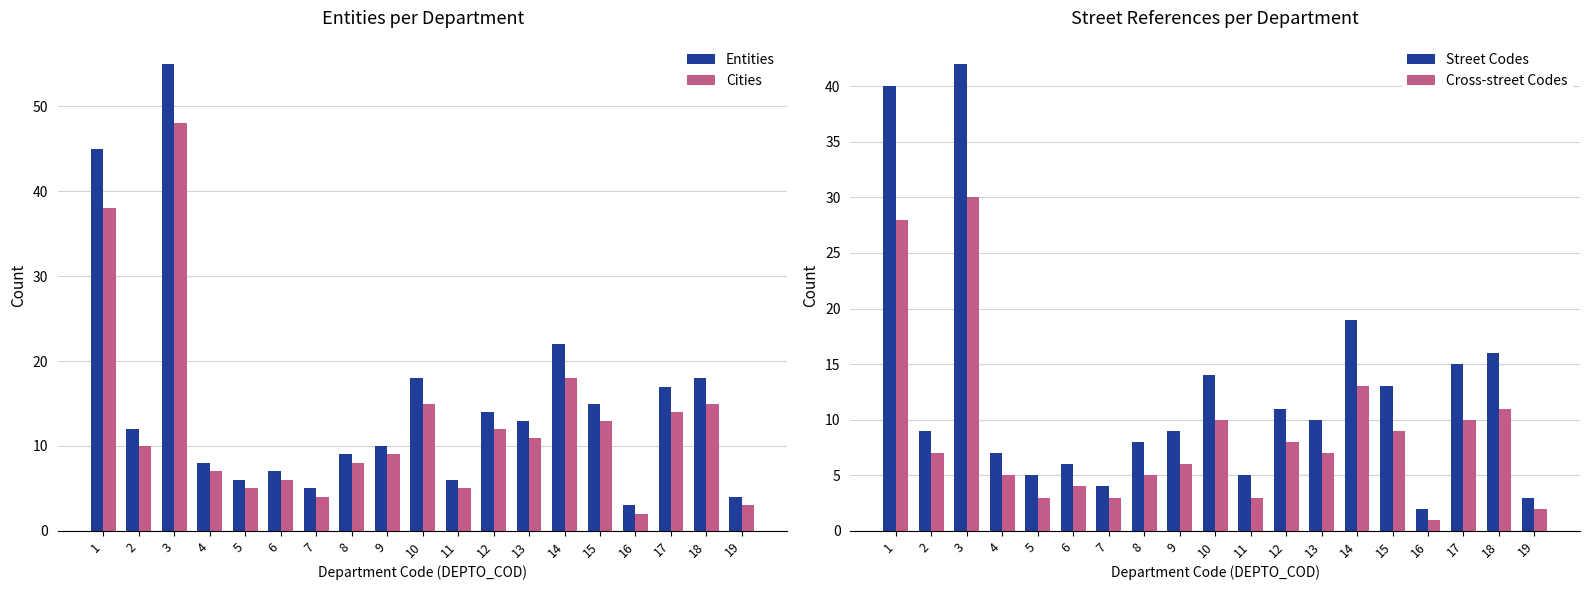

Between 4 and 13, which is larger?

13